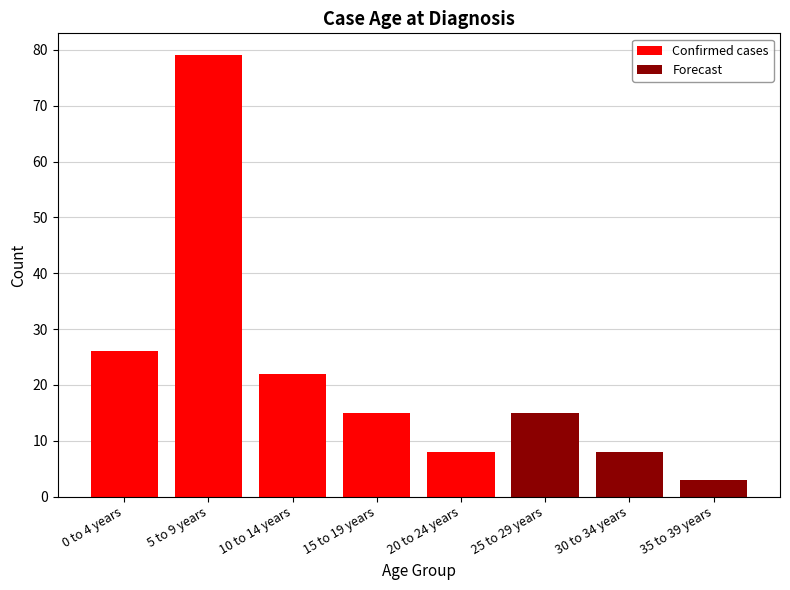

Where is Confirmed cases nearest to the value 39?

0 to 4 years